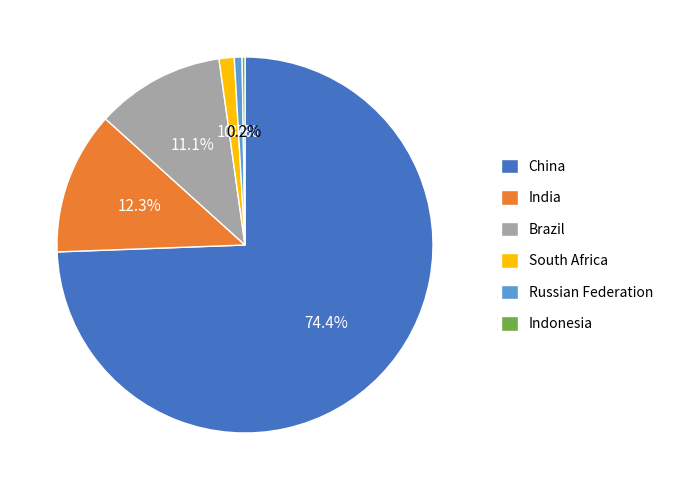

To the nearest percent, what is the difference between the largest and smallest slice percentages?

74%